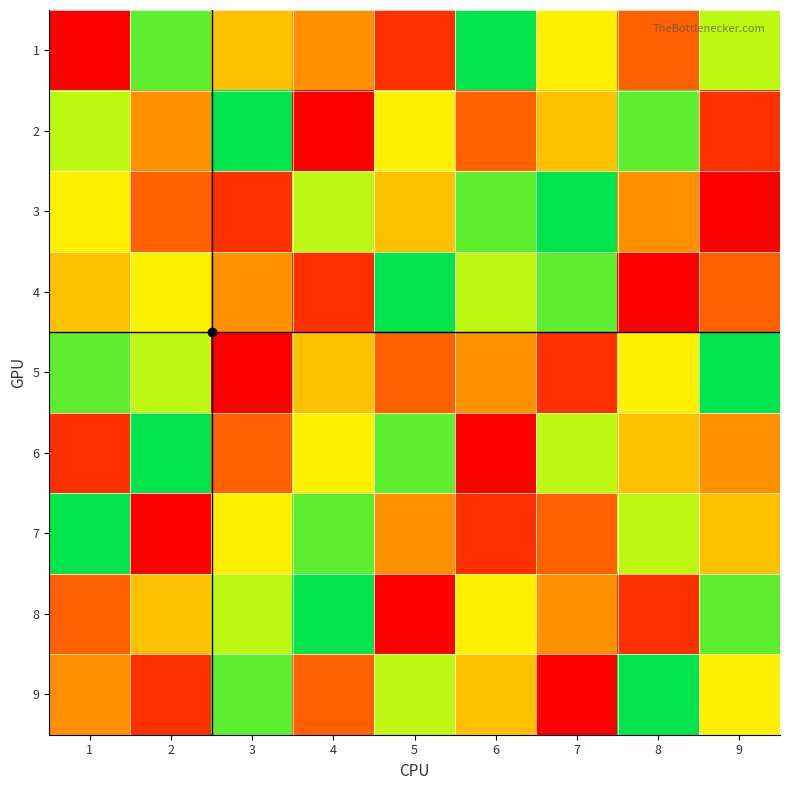

Reading right to left, extract all data points from this chart.

1: 9=7	8=3	7=6	6=9	5=2	4=4	3=5	2=8	1=1
2: 9=2	8=8	7=5	6=3	5=6	4=1	3=9	2=4	1=7
3: 9=1	8=4	7=9	6=8	5=5	4=7	3=2	2=3	1=6
4: 9=3	8=1	7=8	6=7	5=9	4=2	3=4	2=6	1=5
5: 9=9	8=6	7=2	6=4	5=3	4=5	3=1	2=7	1=8
6: 9=4	8=5	7=7	6=1	5=8	4=6	3=3	2=9	1=2
7: 9=5	8=7	7=3	6=2	5=4	4=8	3=6	2=1	1=9
8: 9=8	8=2	7=4	6=6	5=1	4=9	3=7	2=5	1=3
9: 9=6	8=9	7=1	6=5	5=7	4=3	3=8	2=2	1=4